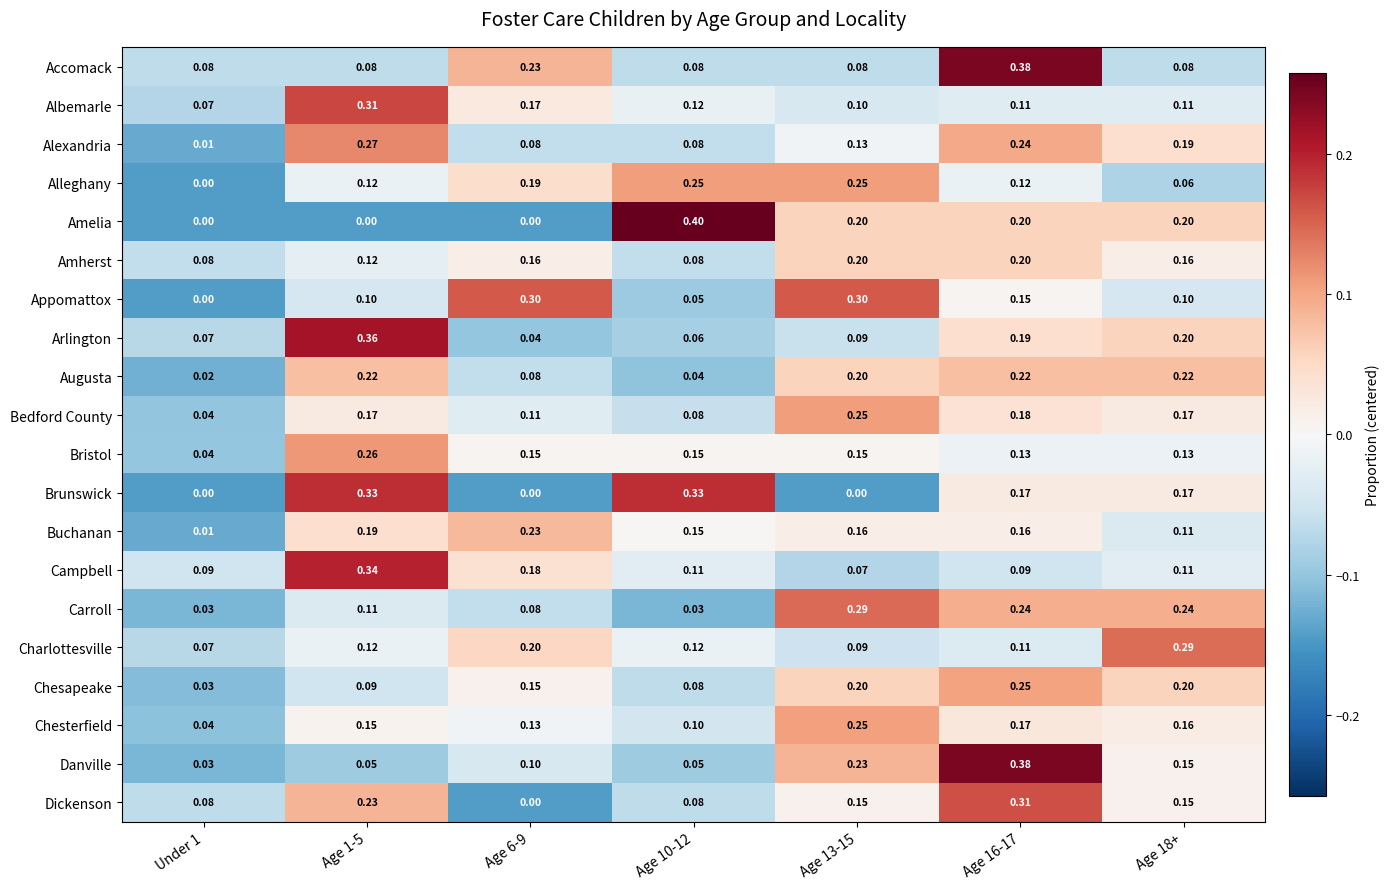

How many categories are shown in the chart?

7